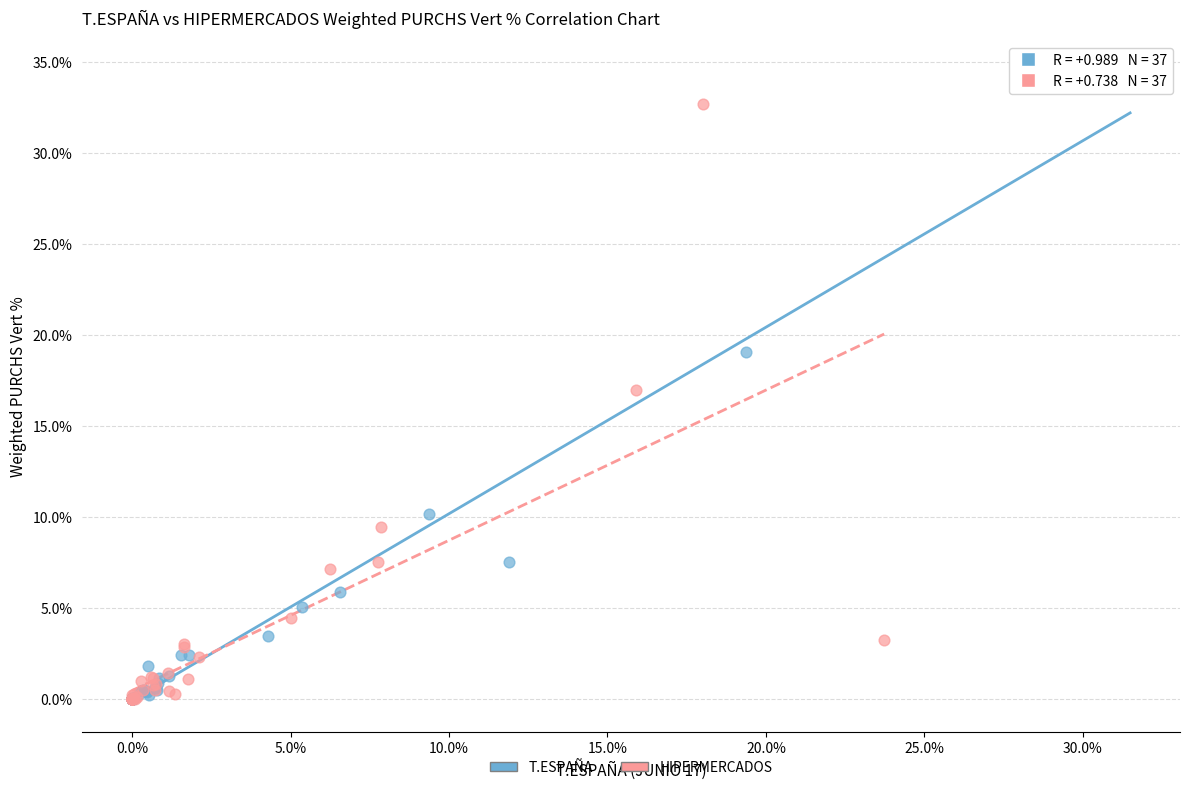

Which series contains the highest Y value?

T.ESPAÑA